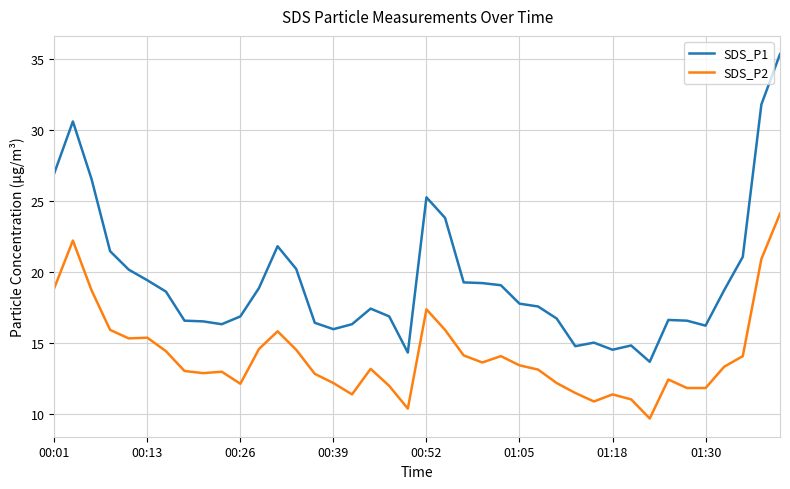

Which series has the largest range (max minus min)?

SDS_P1